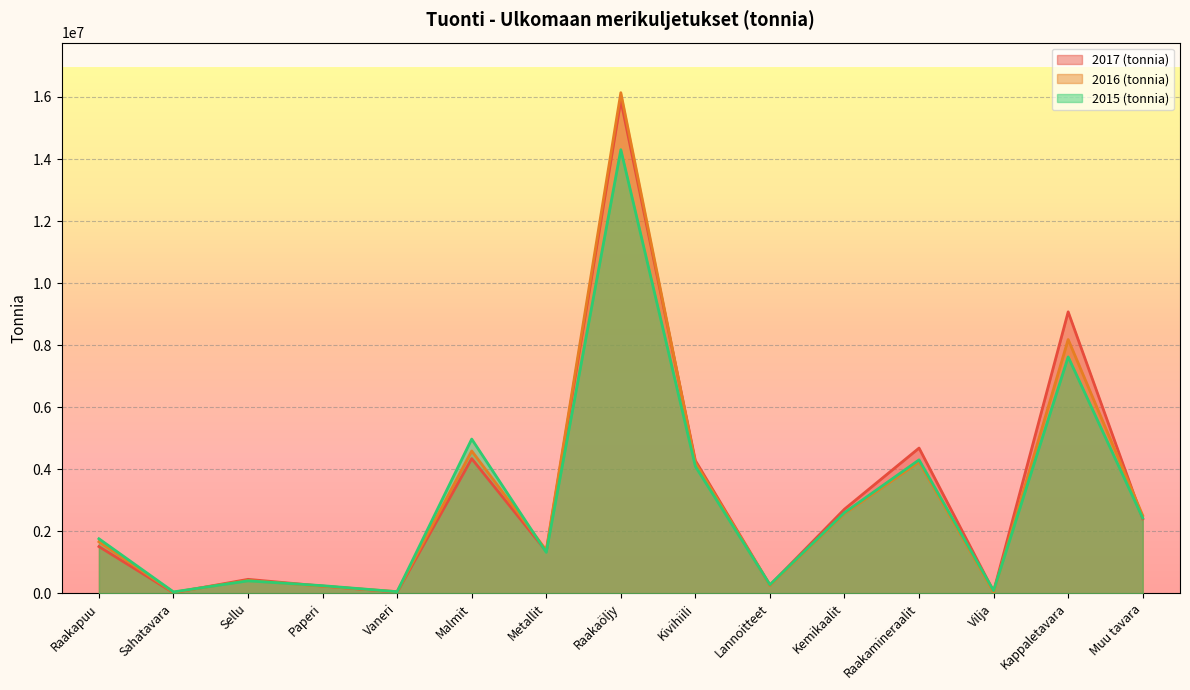

Where does the 2015 (tonnia) series first go above 1758233?

Malmit